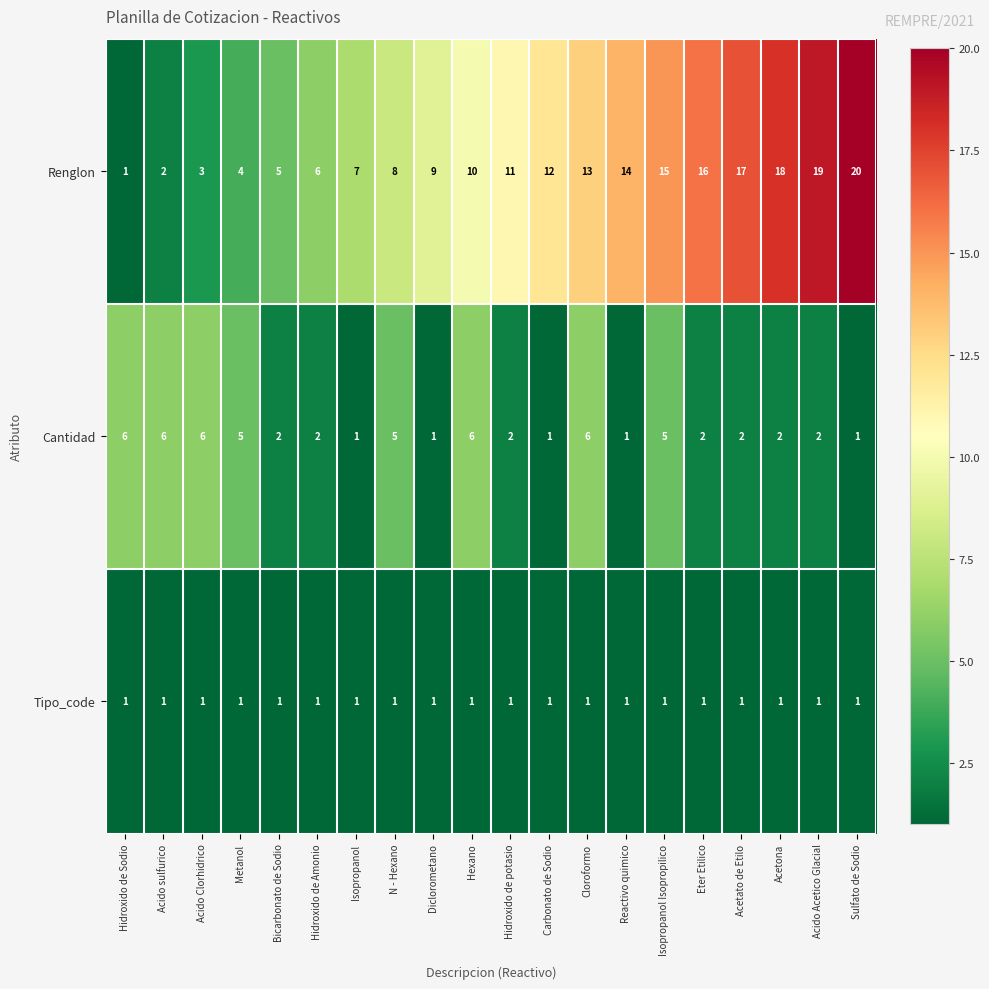

What is the maximum value shown in the chart?

20